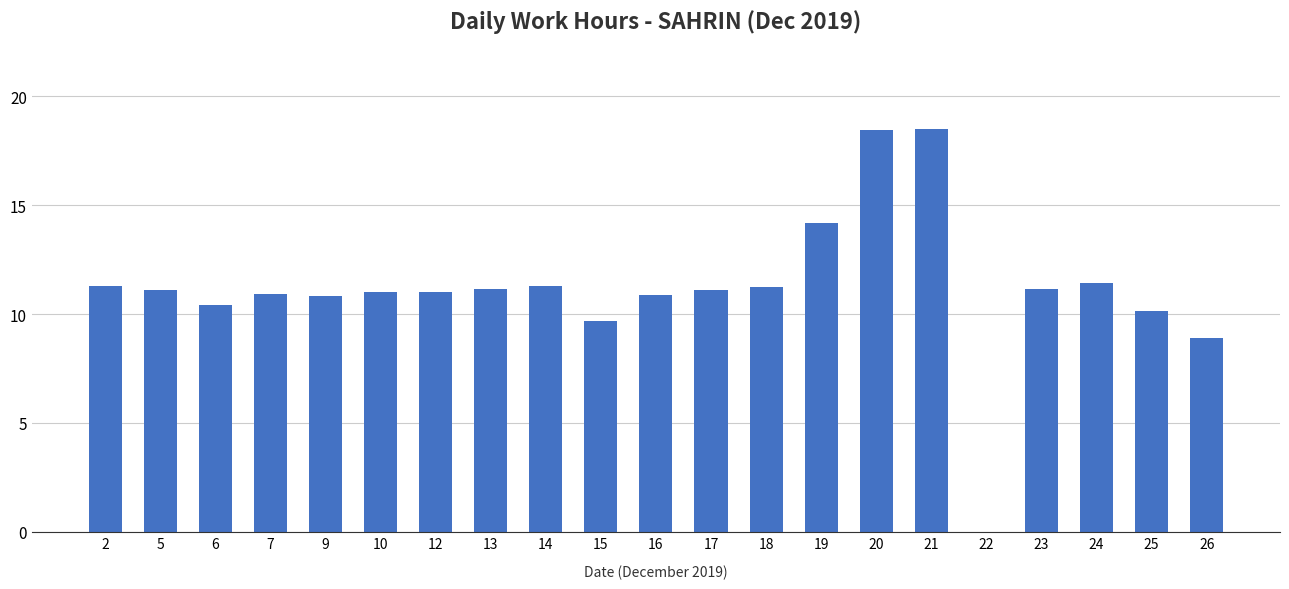

What is the sum of all values?

234.7